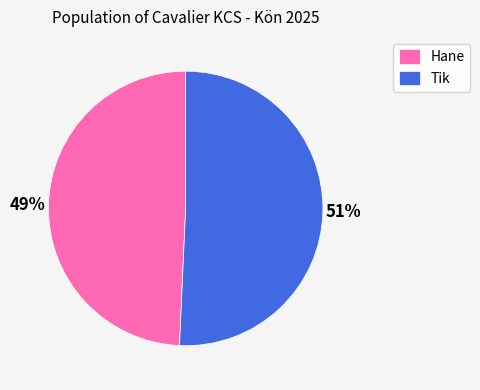

To the nearest percent, what is the combined percentage of Tik and Hane?

100%